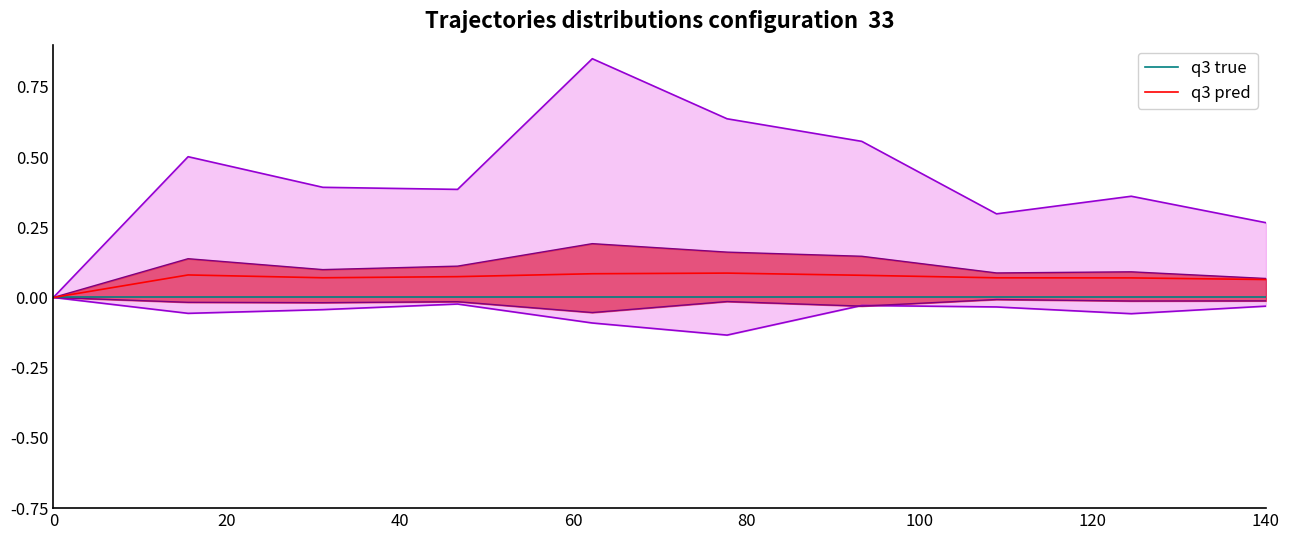

How many lines are shown in the chart?

2